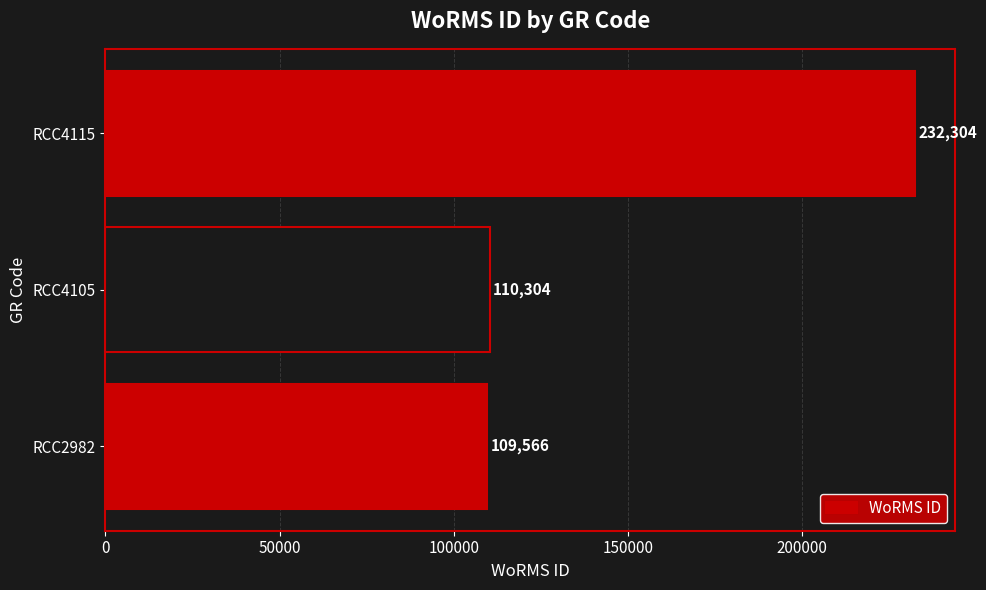

Reading bottom to top, what are all the values shown in this chart?

RCC2982=109566	RCC4105=110304	RCC4115=232304